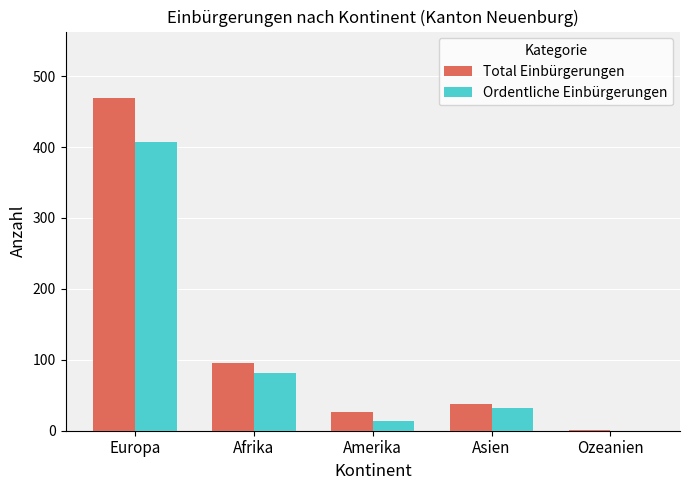

At which label does Ordentliche Einbürgerungen reach its peak?

Europa